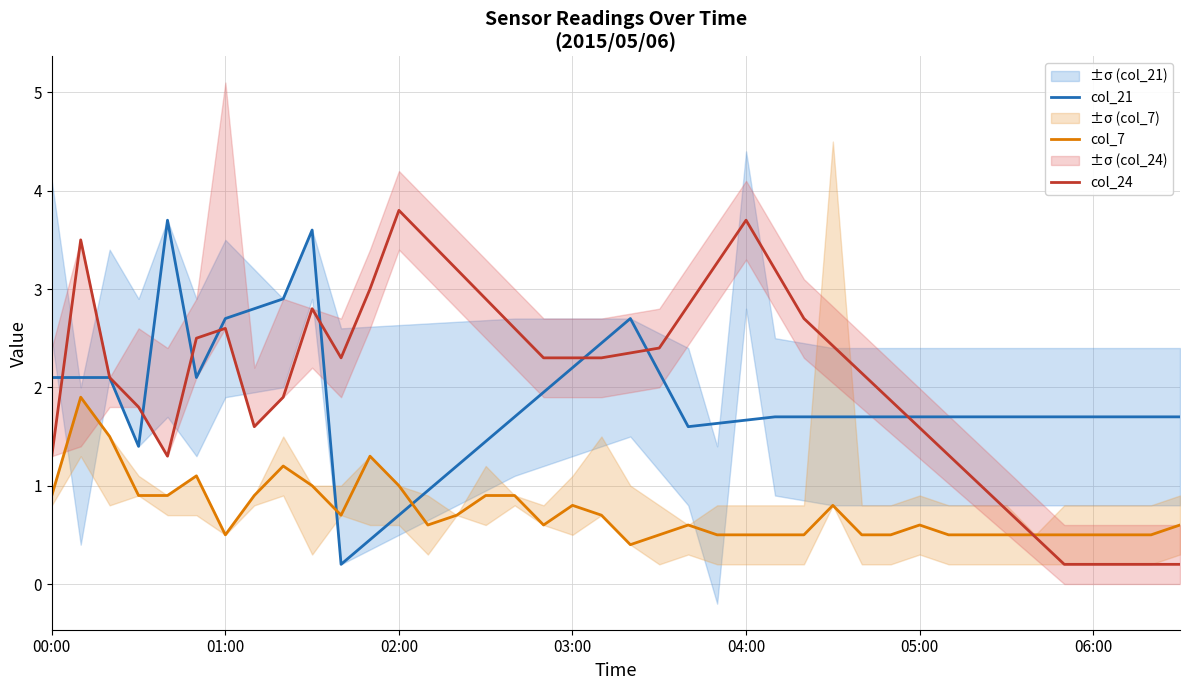

What is the sum of all col_24 values?

82.7